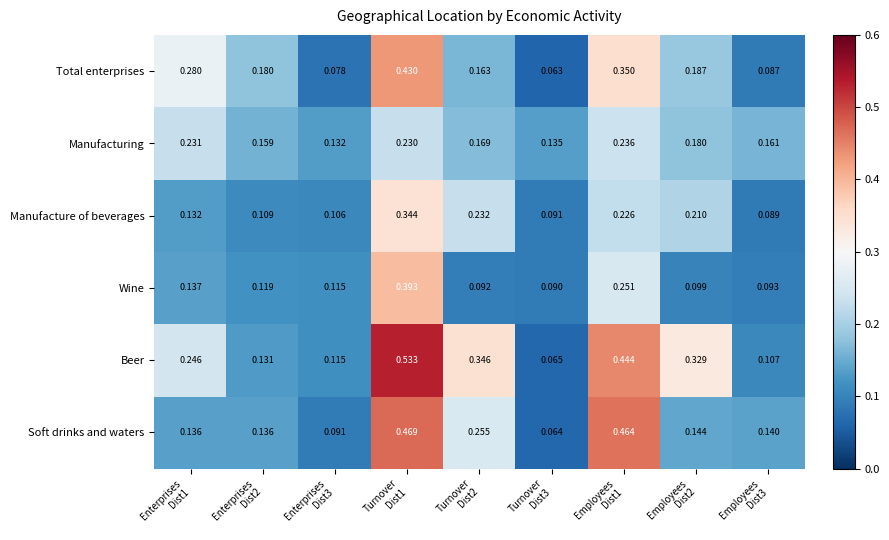

Which series has the largest total across all categories?

Beer